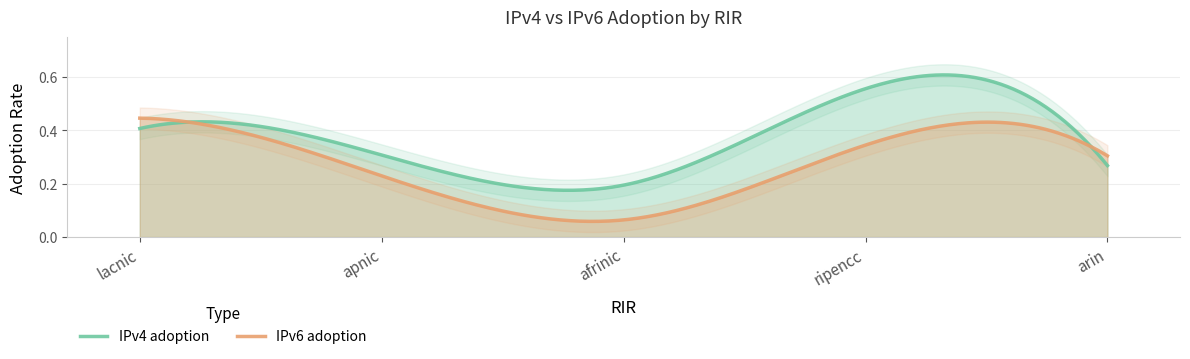

Which series ends up on top after the final intersection of IPv4 adoption and IPv6 adoption?

IPv6 adoption